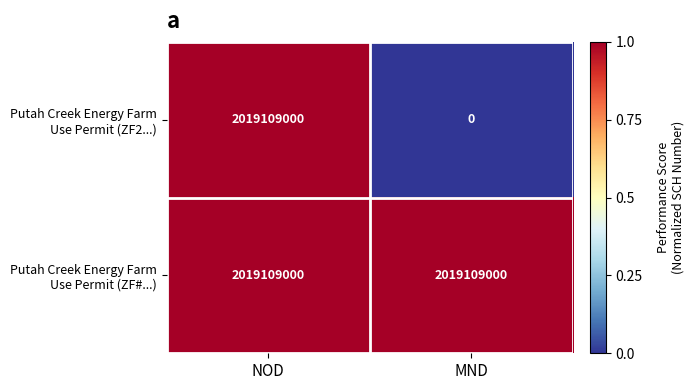

What is the total value across all series at MND?

2019109000